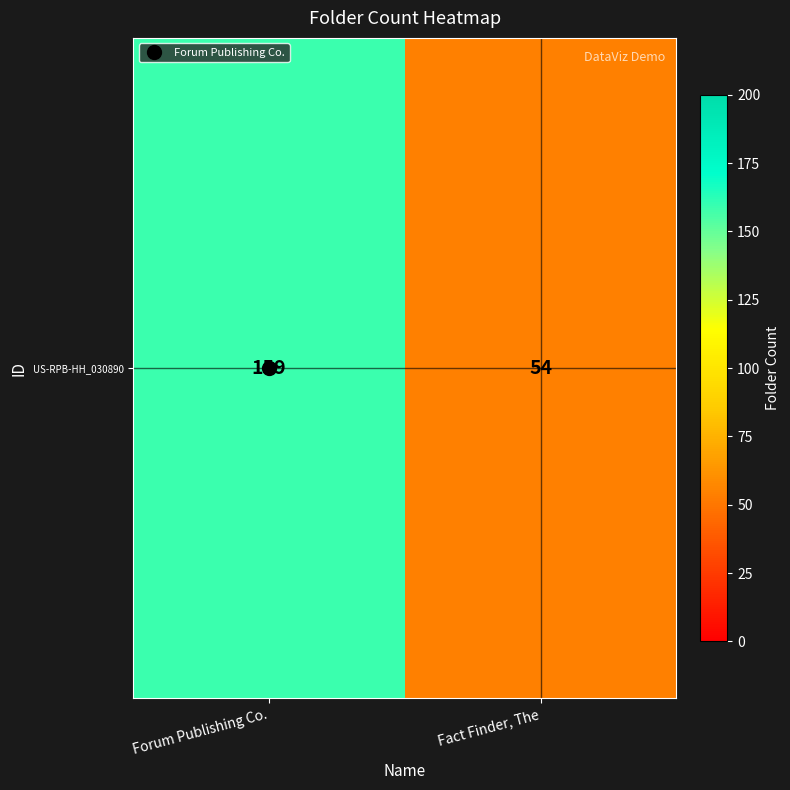

List the labels in order of value, largest first.

Forum Publishing Co., Fact Finder, The